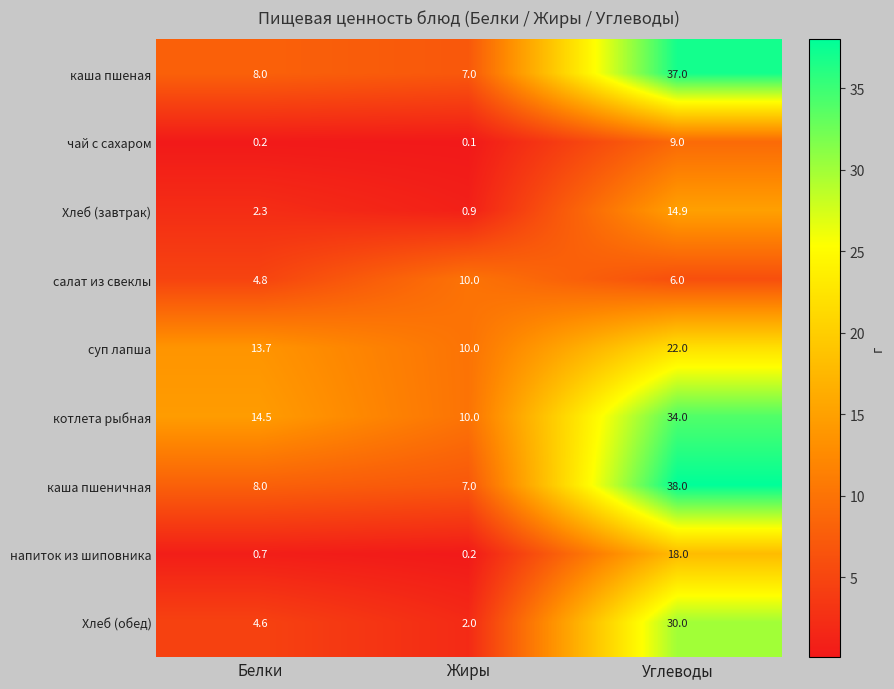

The каша пшеничная series shows 52.9 at Углеводы. True or false?

False